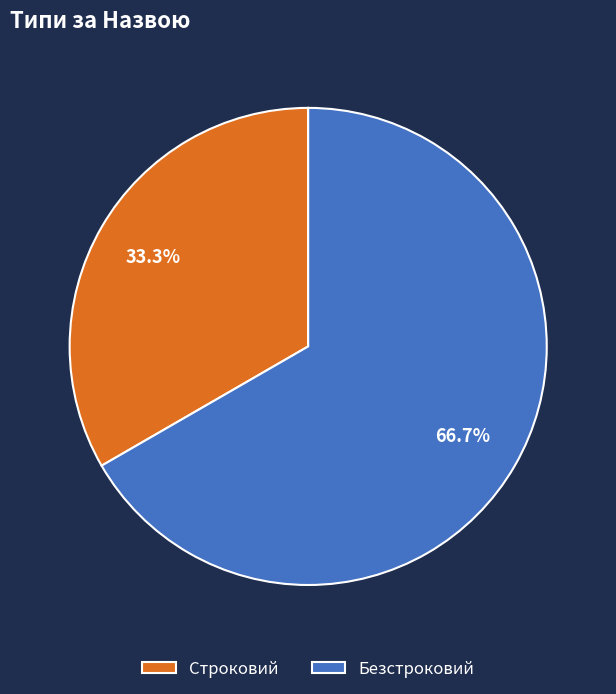

Count the number of slices in the pie.

2